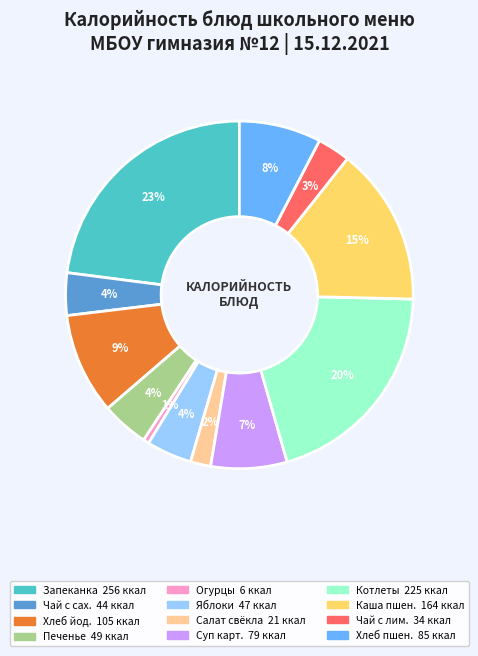

To the nearest percent, what is the difference between the largest and smallest slice percentages?

22%